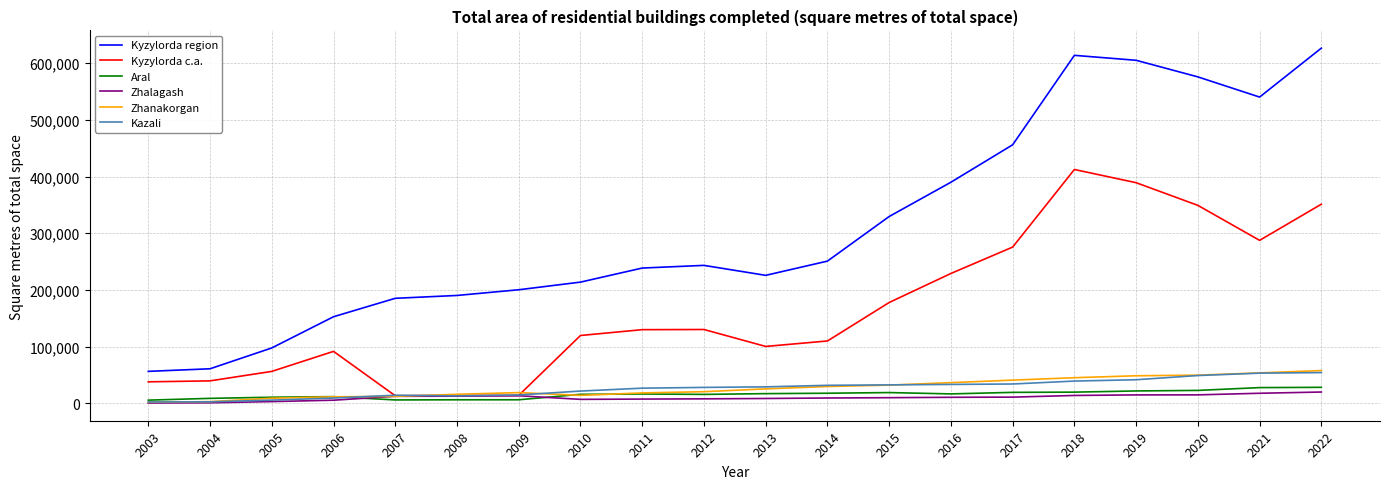

Is the value of Kazali at 2015 greater than the value of Zhanakorgan at 2007?

Yes